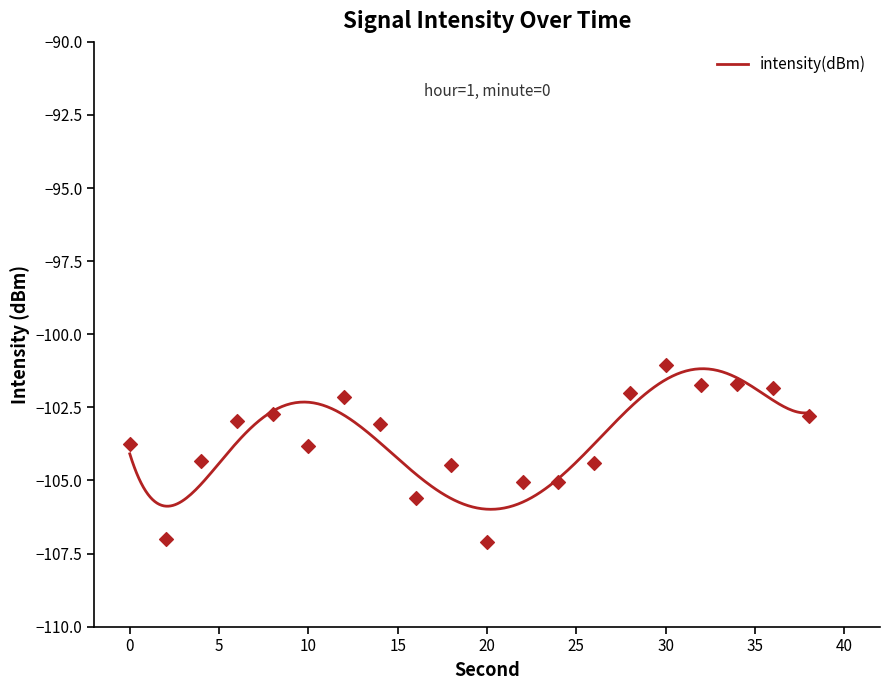

Between 28 and 24, which is larger?

28